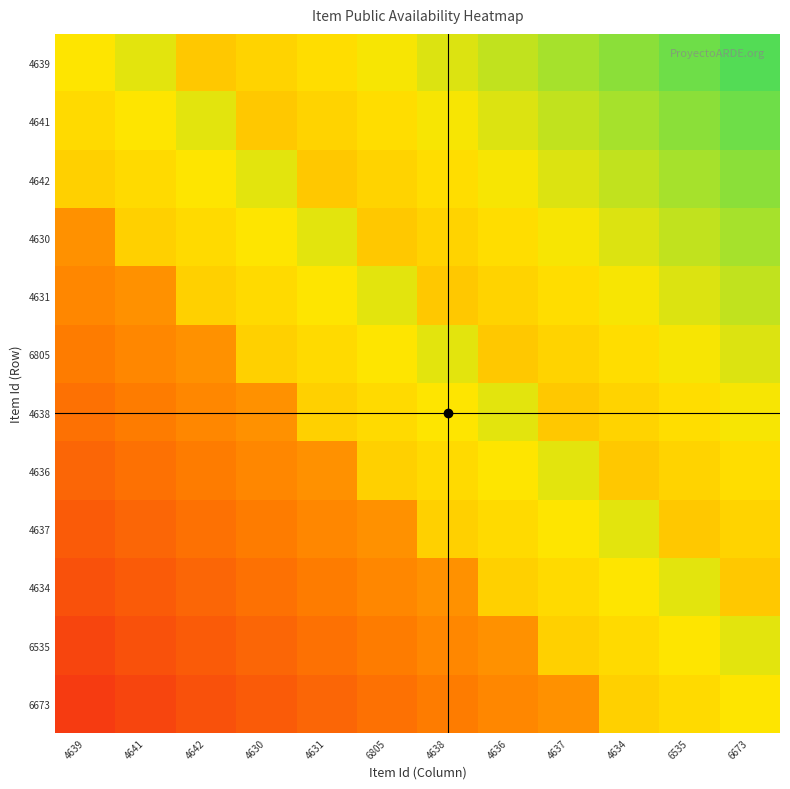

Which series has the largest total across all categories?

4639